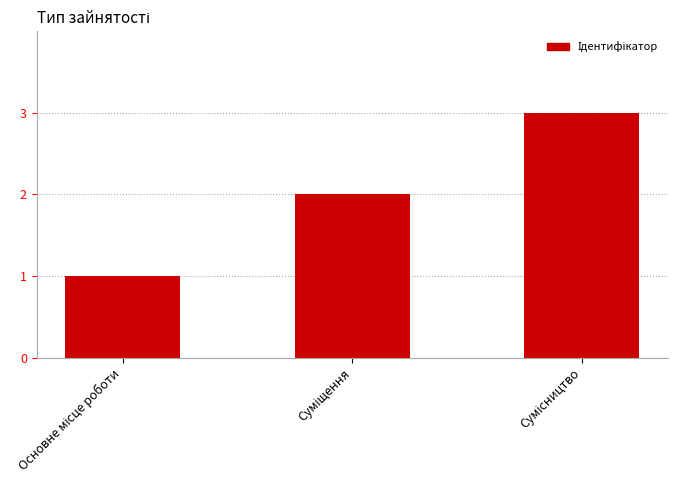

What is the value of the 3rd bar from the left?

3